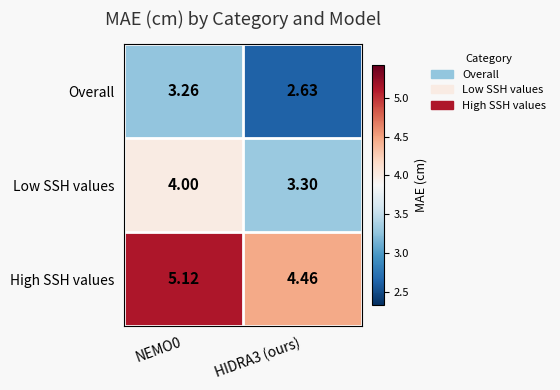

At NEMO0, list the series in order from smallest to largest.

Overall, Low SSH values, High SSH values